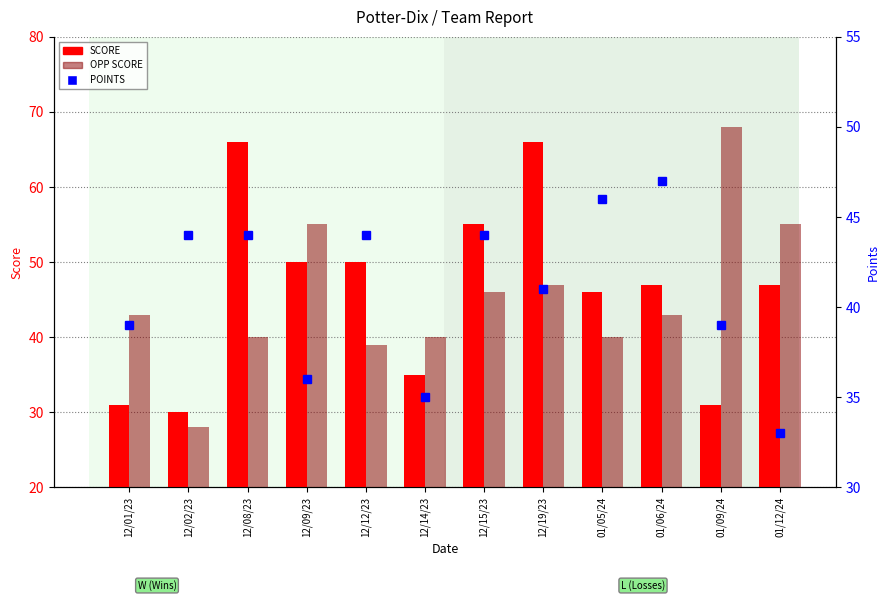

What is the maximum value shown in the chart?

68